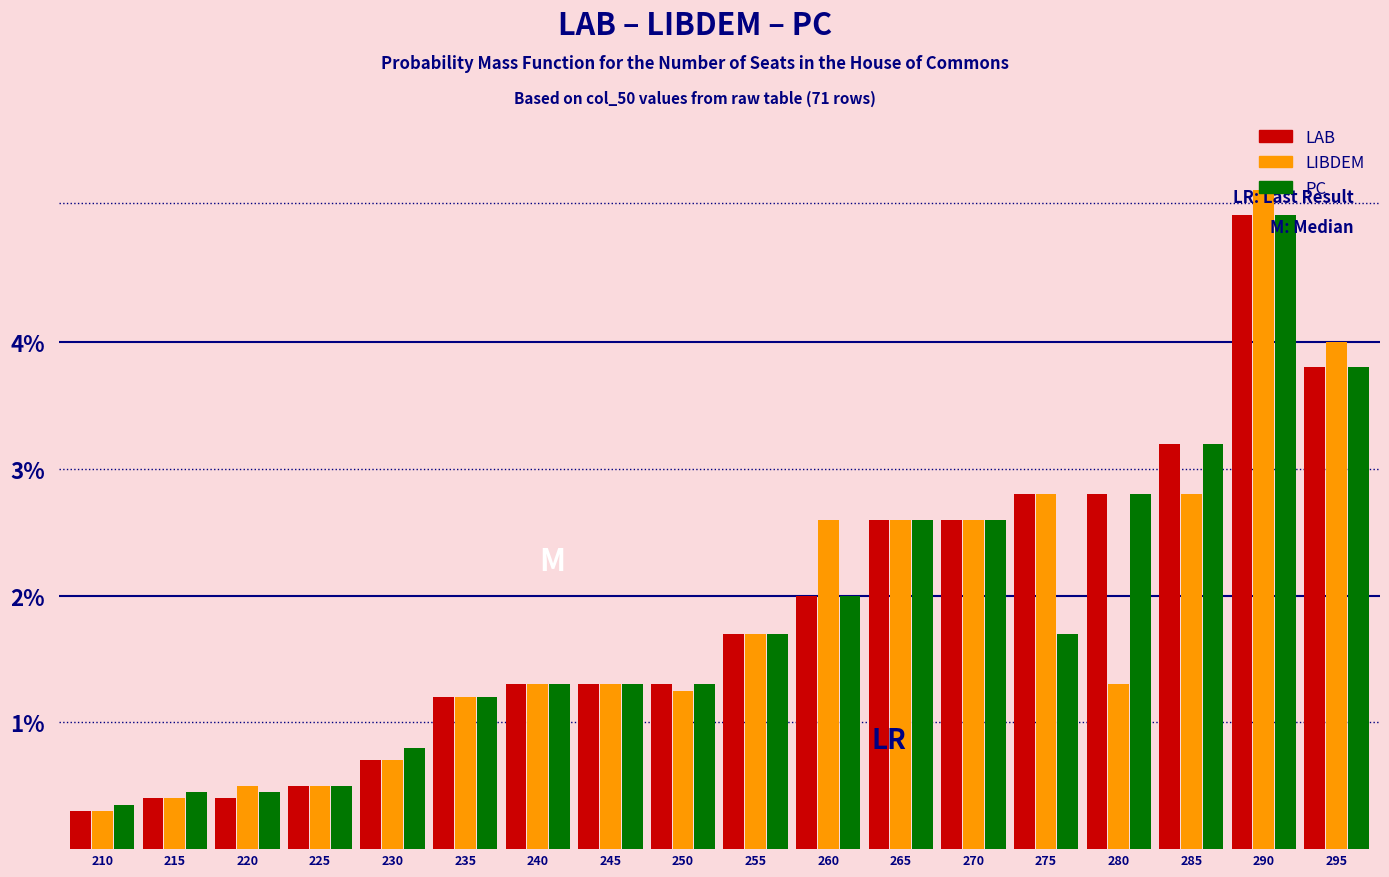

Does the chart contain any negative values?

No